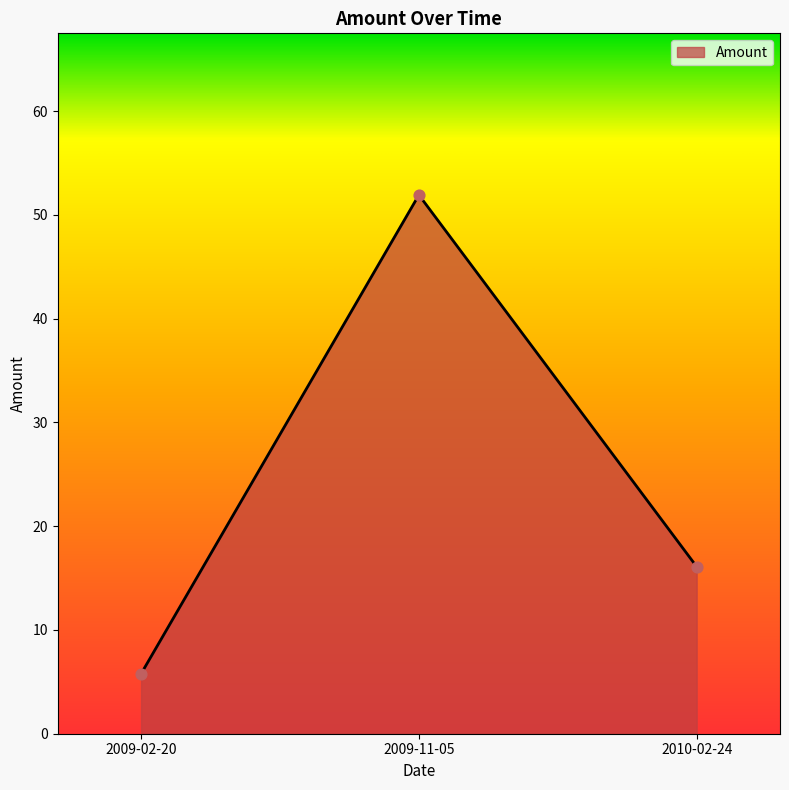

What is the change in value from 2009-02-20 to 2010-02-24?

+10.3